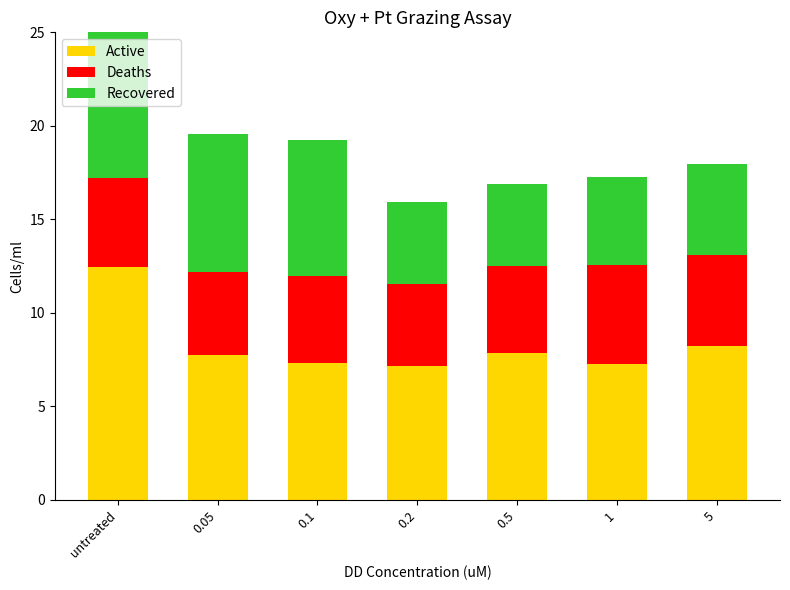

At which label does Active reach its peak?

untreated